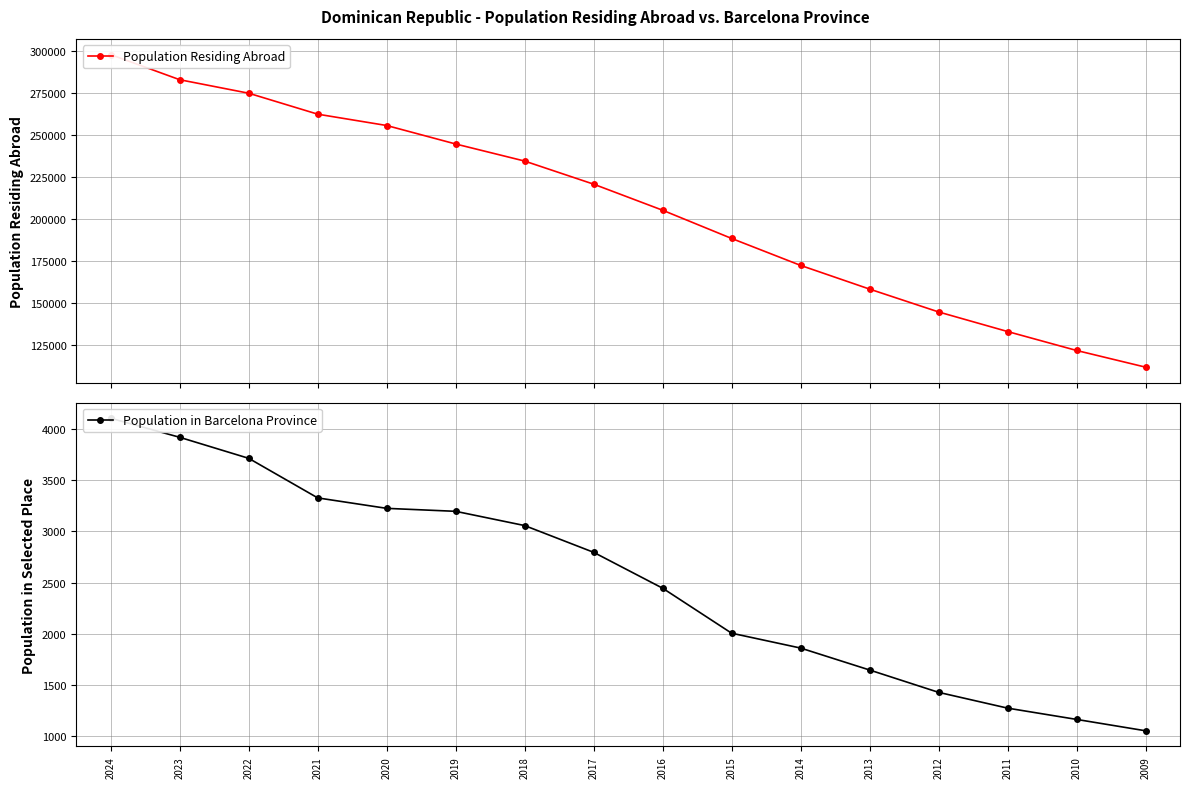

At which category does the chart reach its minimum across all series?

2009